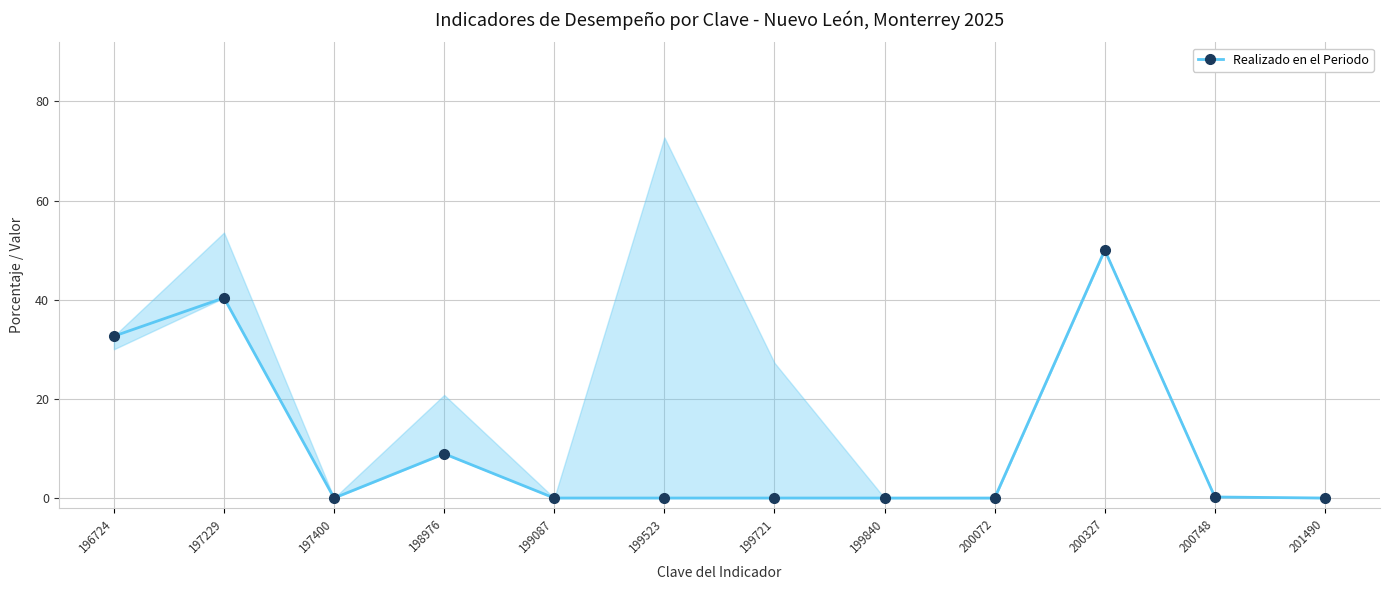

Where is the first local maximum?

197229